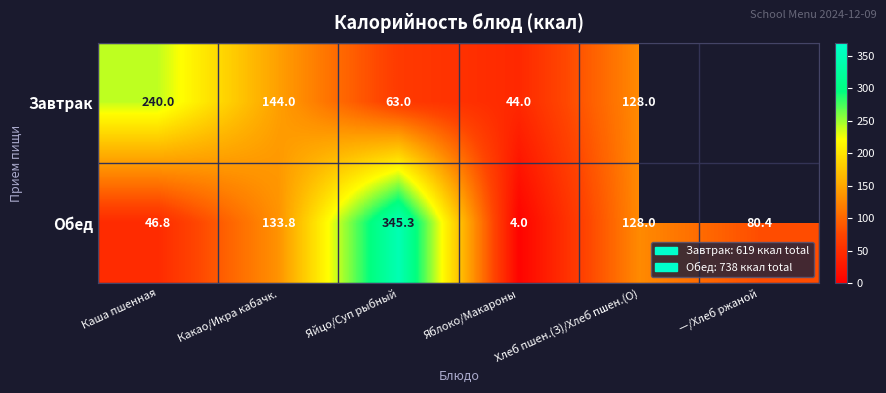

True or false: Обед has a value of 4.0 at Яблоко/Макароны.

True